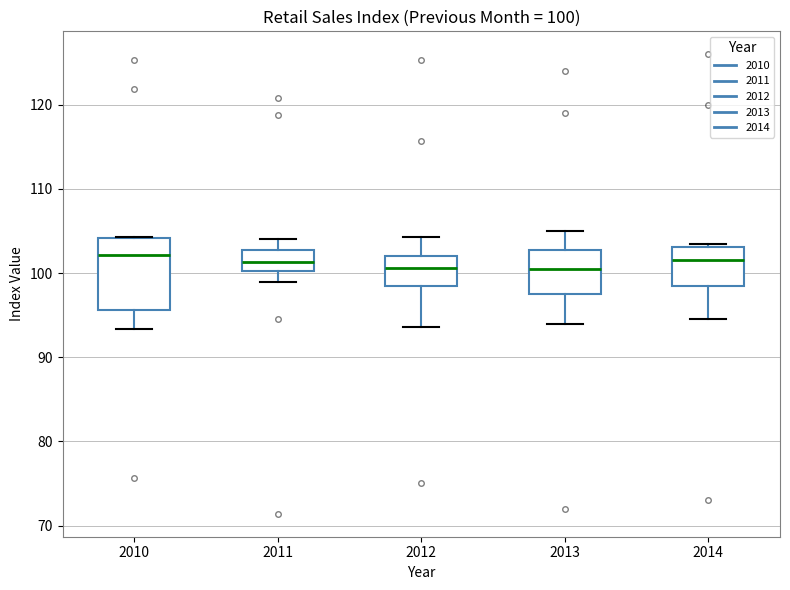

Which box is the tallest, from its lower edge to its upper edge?

2010